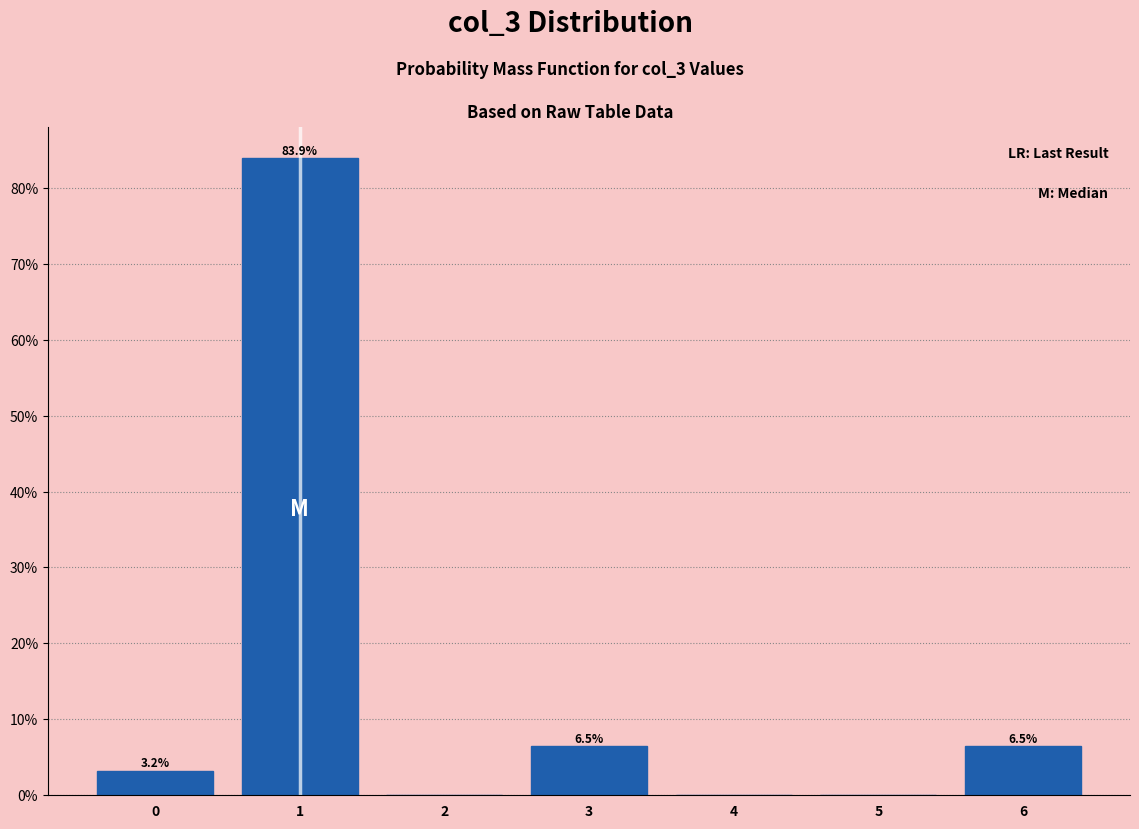

Over which range of the x-axis is the bar tallest?

0.5 to 1.5